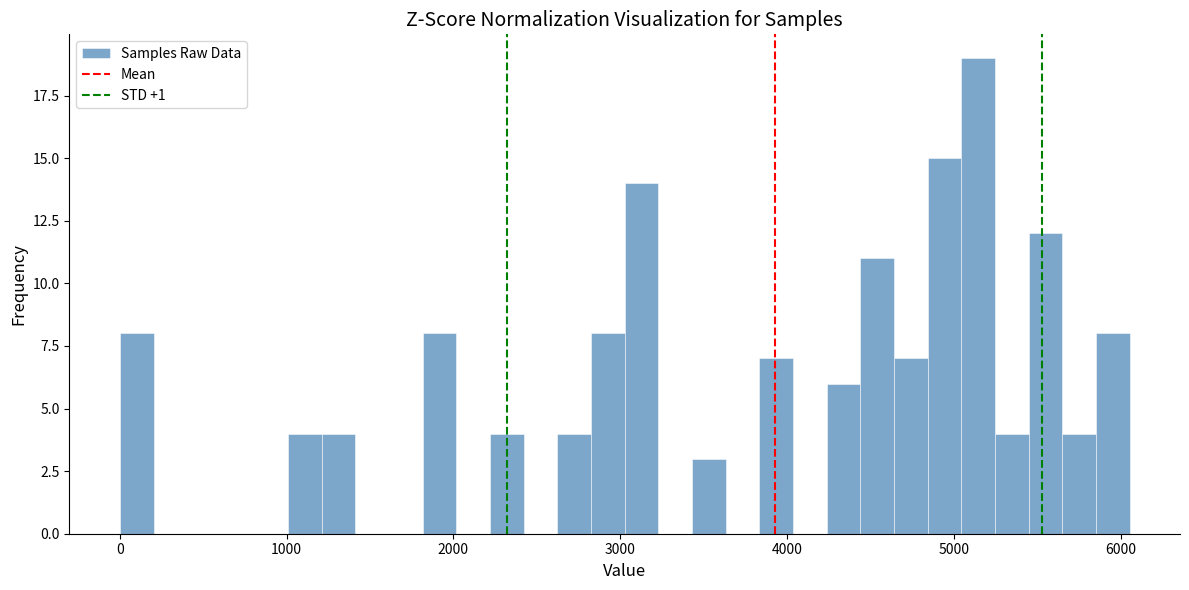

Around what value on the x-axis is the tallest bar? Give the approximate position of its centre, as read against the axis.

5100